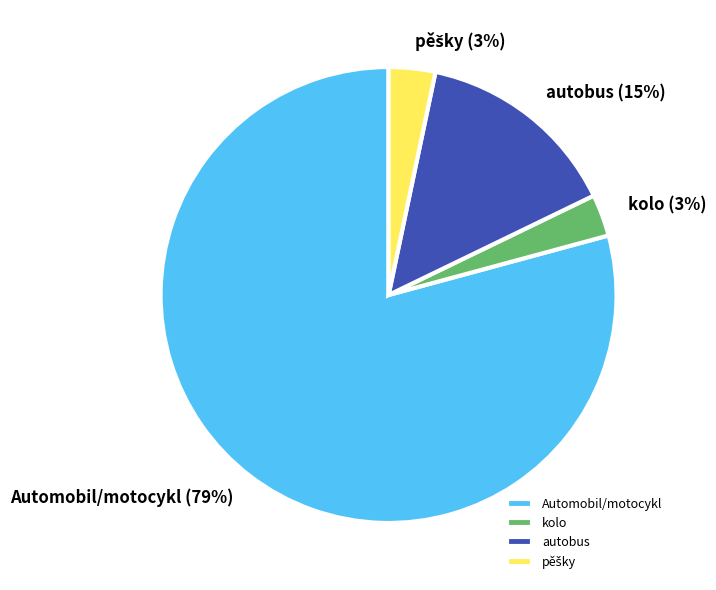

How many segments does this pie chart have?

4